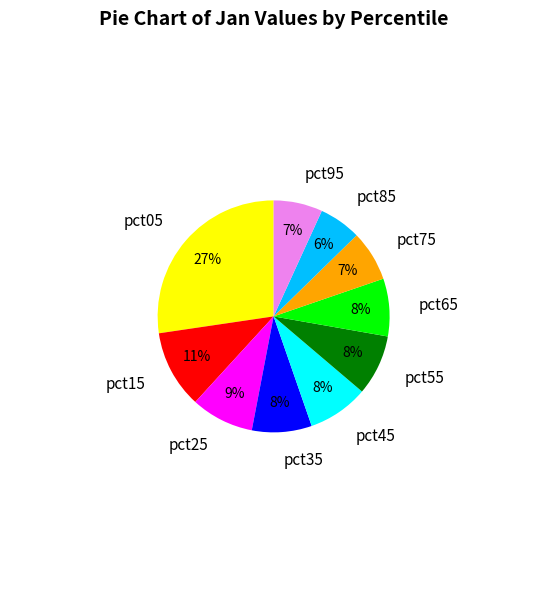

Between pct95 and pct65, which is larger?

pct65